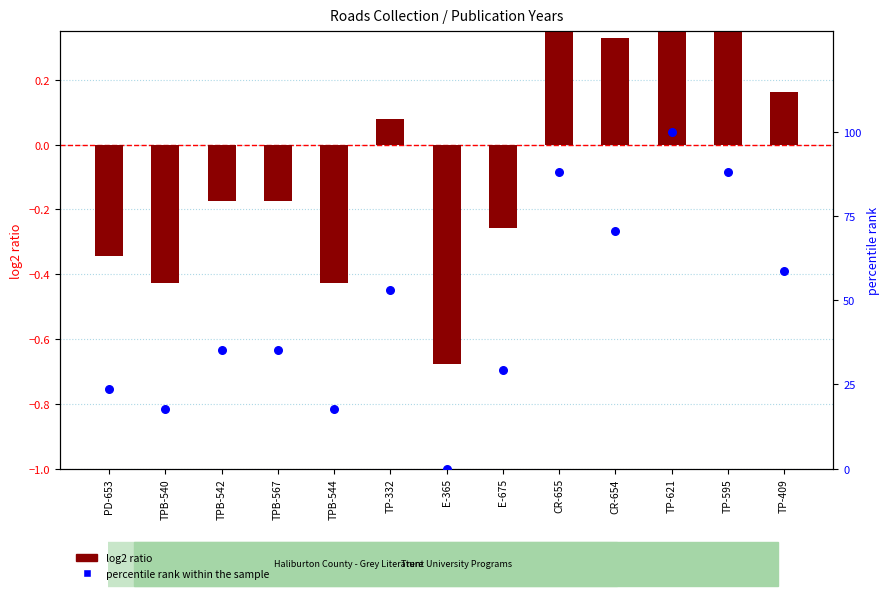

Which series has the largest total across all categories?

percentile rank within the sample